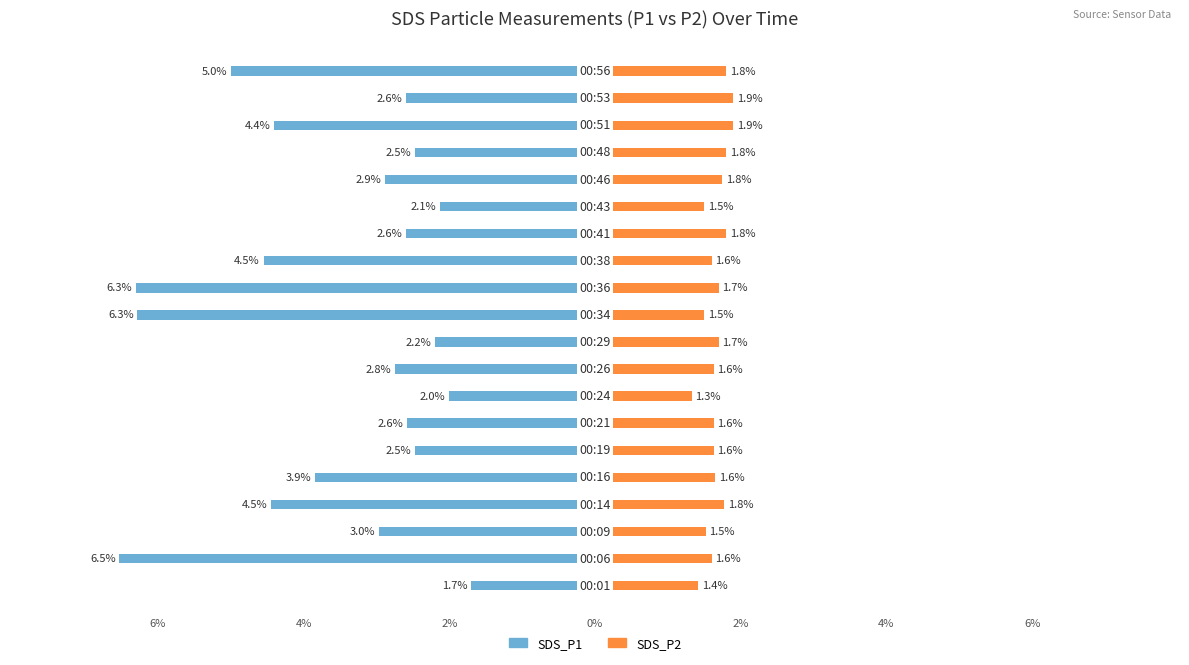

Are the bars grouped side by side (vs. stacked)?

Yes